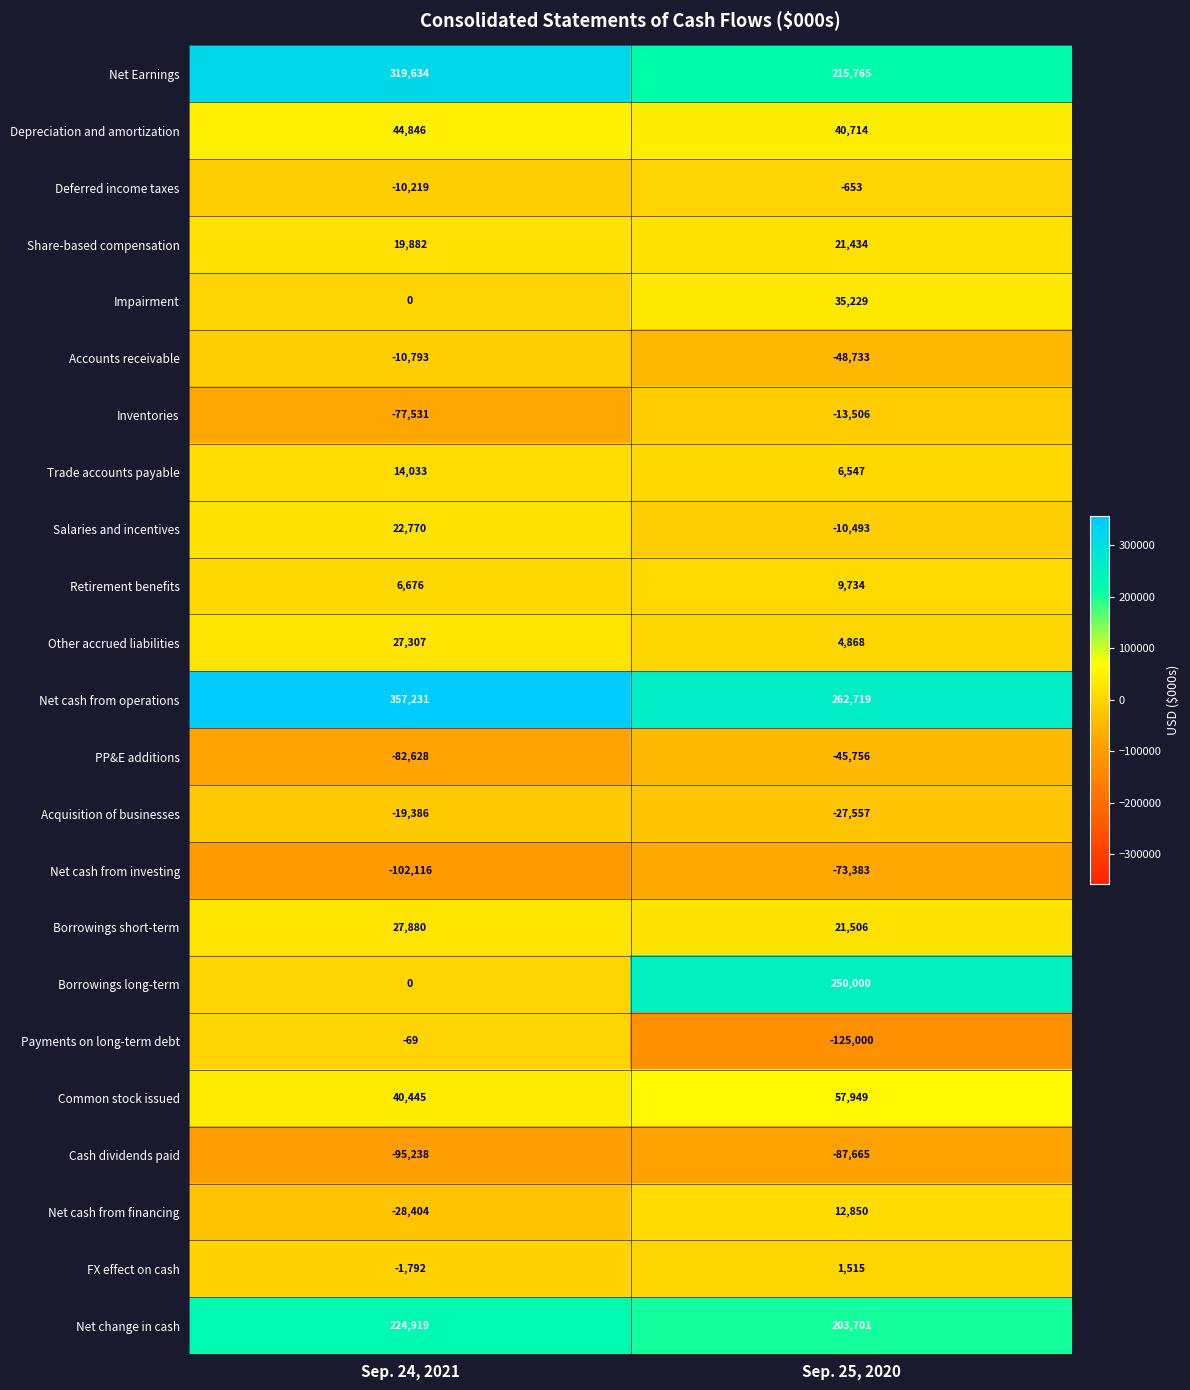

What is the sum of the Cash dividends paid values at Sep. 25, 2020 and Sep. 24, 2021?

-182903